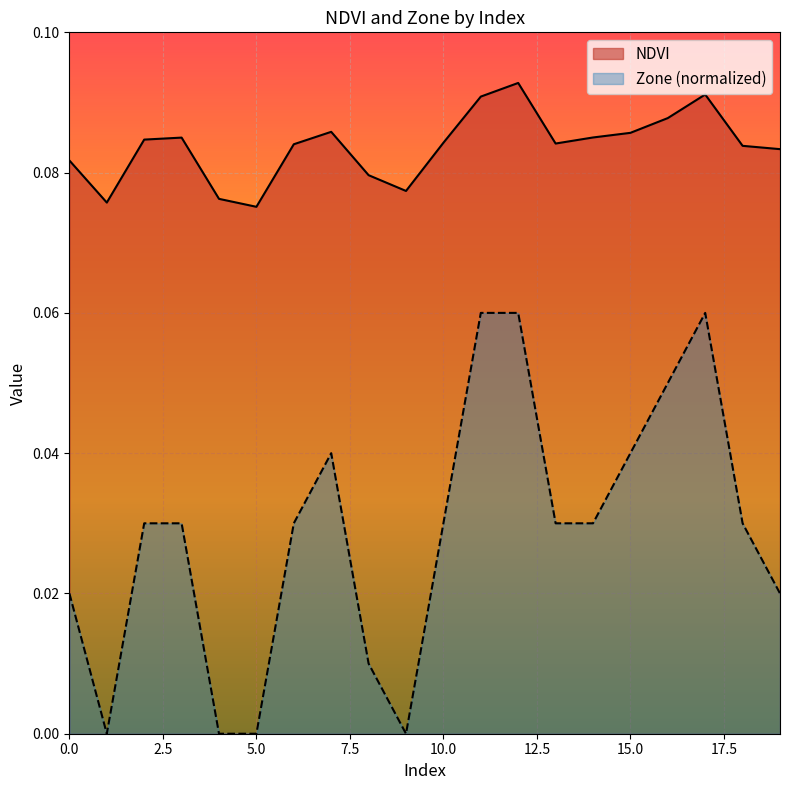

True or false: Zone and NDVI intersect in this chart.

False